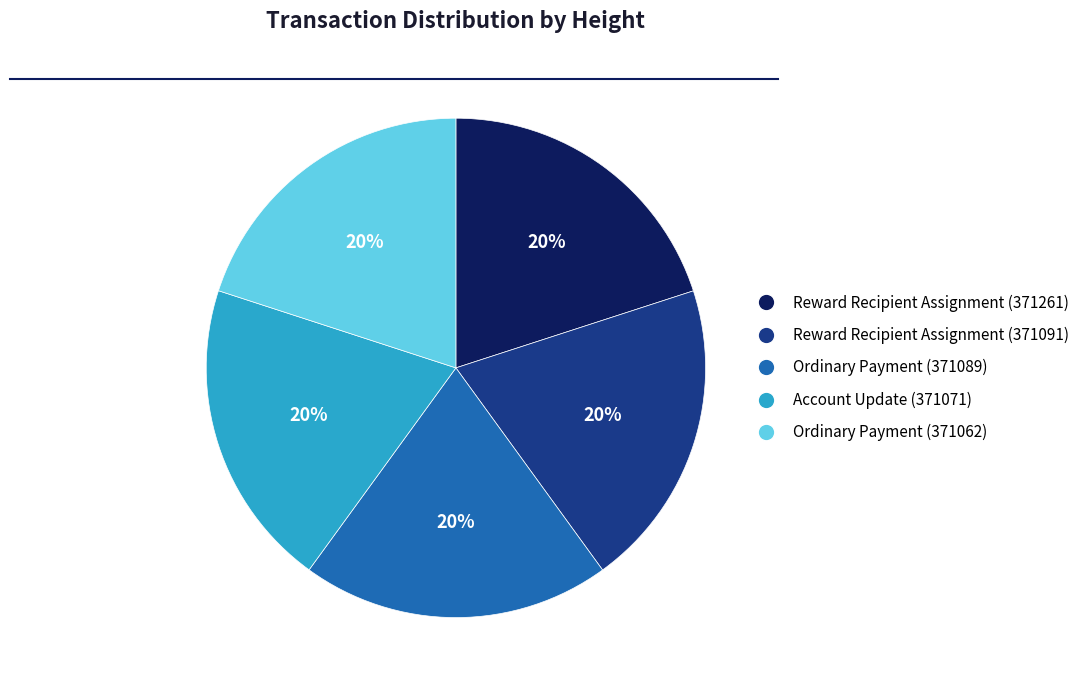

How many segments does this pie chart have?

5